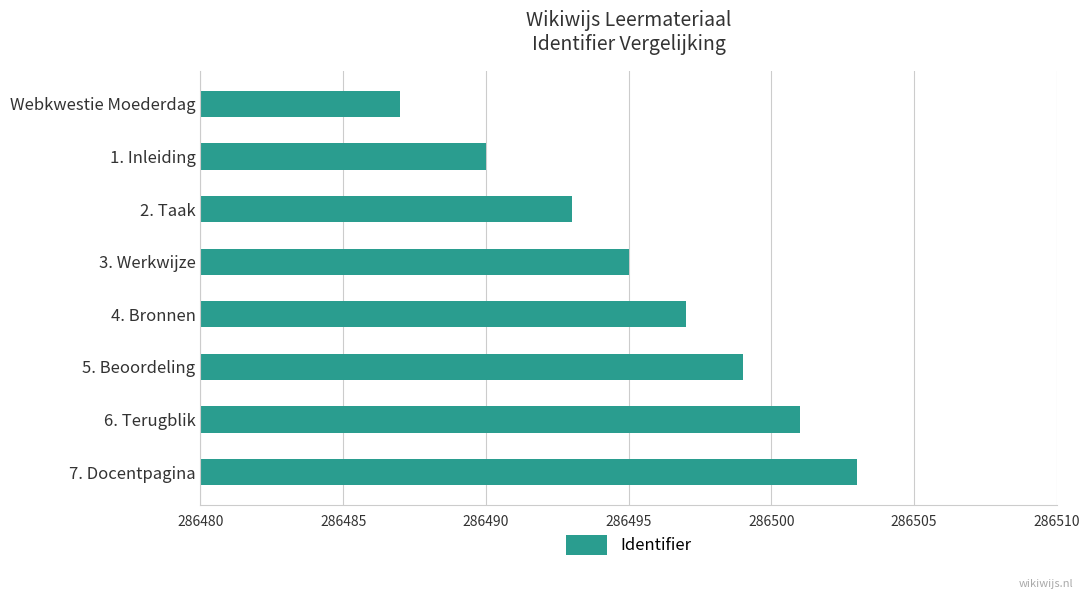

Count the values in the range 286493 to 286501.

5